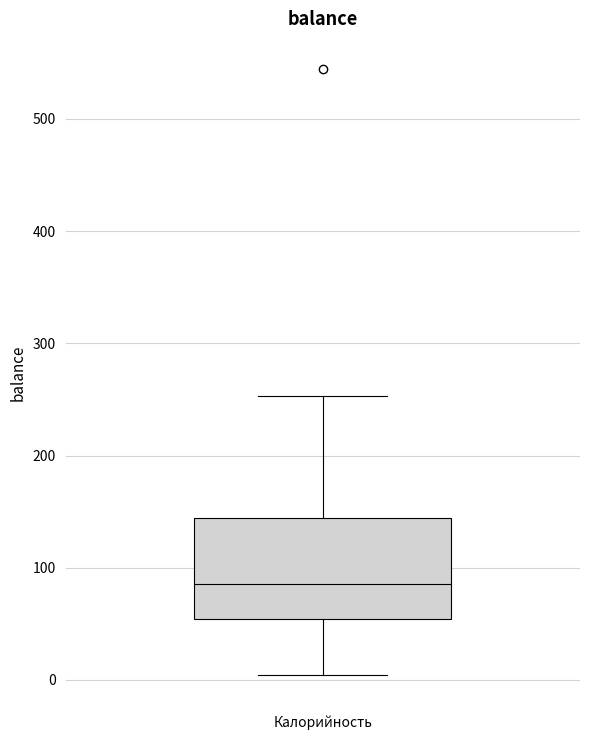

Read this box plot against the y-axis: the position of the median line, the range covered by the box, and the ends of both whiskers. The values are not printed on the chart, so give them approximately, as read against the axis.

median 90, box 50 to 140, whiskers 0 to 250